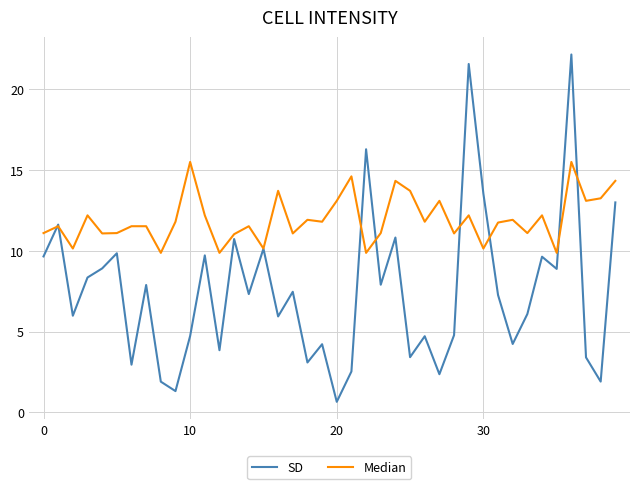

What is the minimum value shown in the chart?

0.7